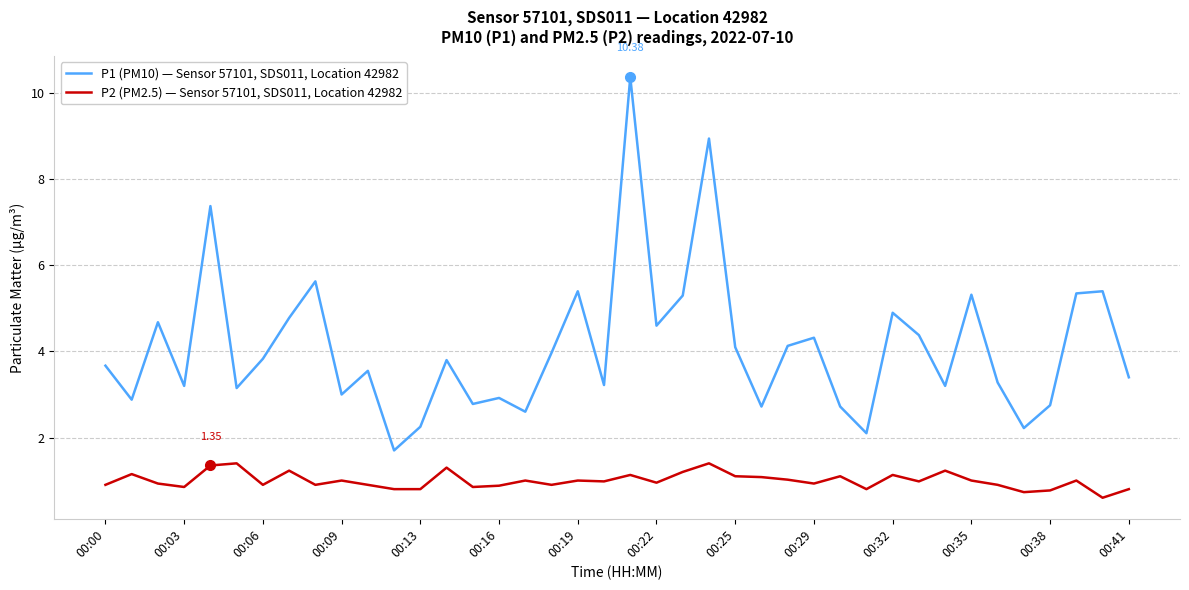

Count the number of categories in the chart.

40